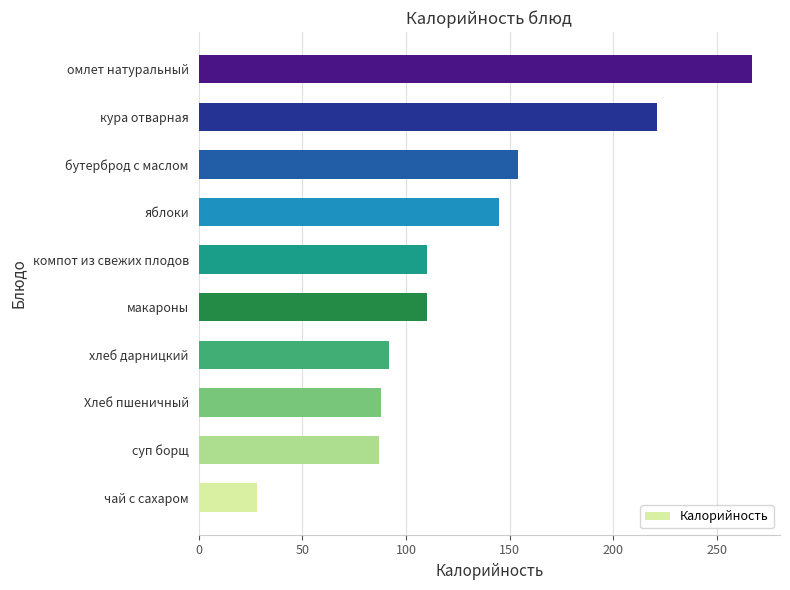

What is the average value?

130.2